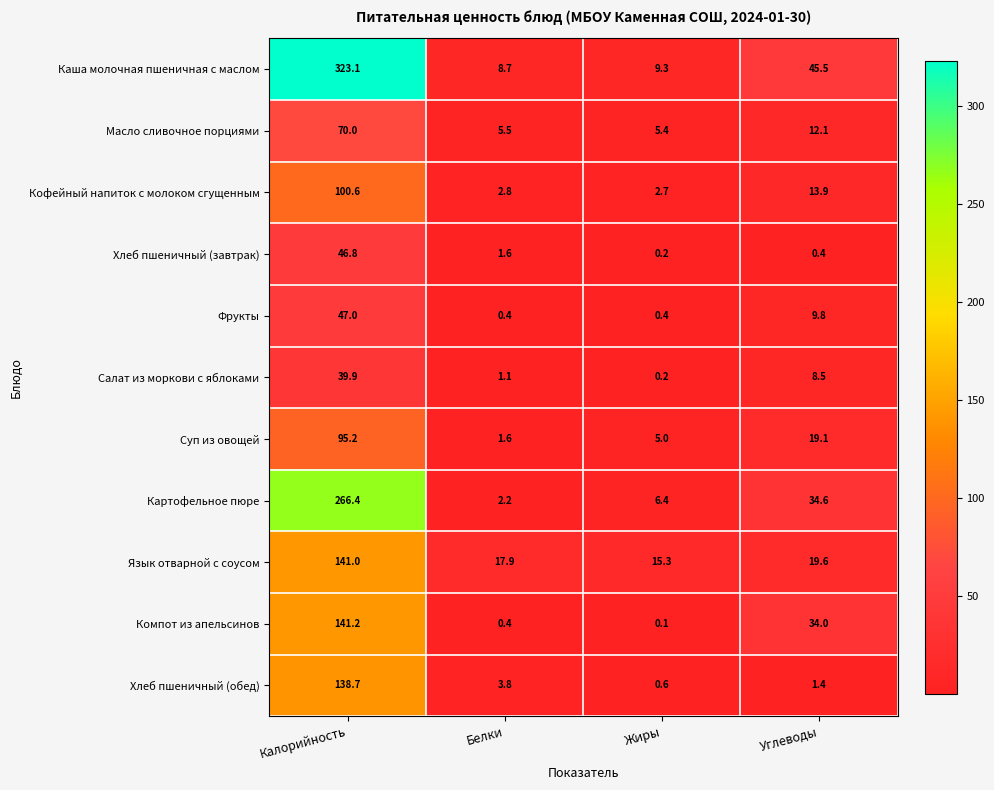

What is the sum of the Картофельное пюре values at Белки and Калорийность?

268.6